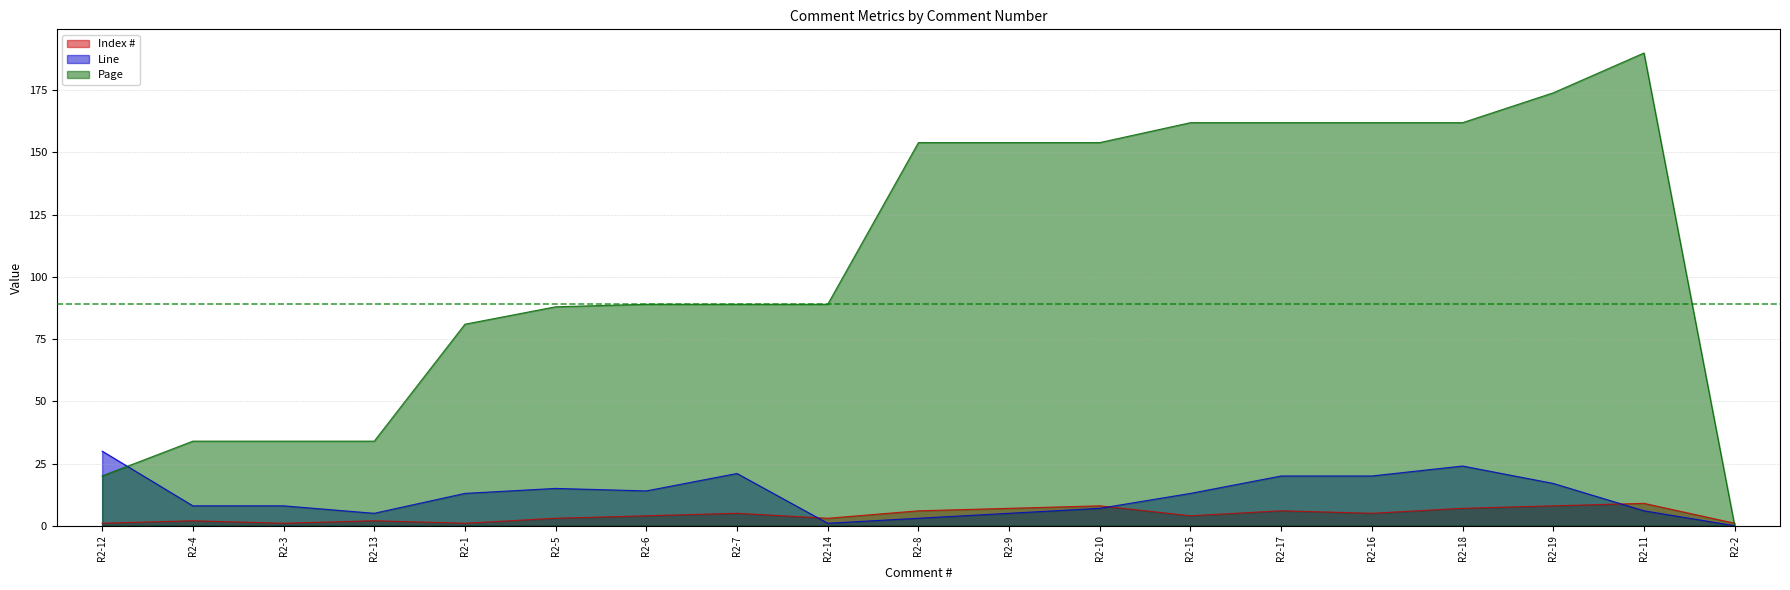

How many data points does each series have?

19